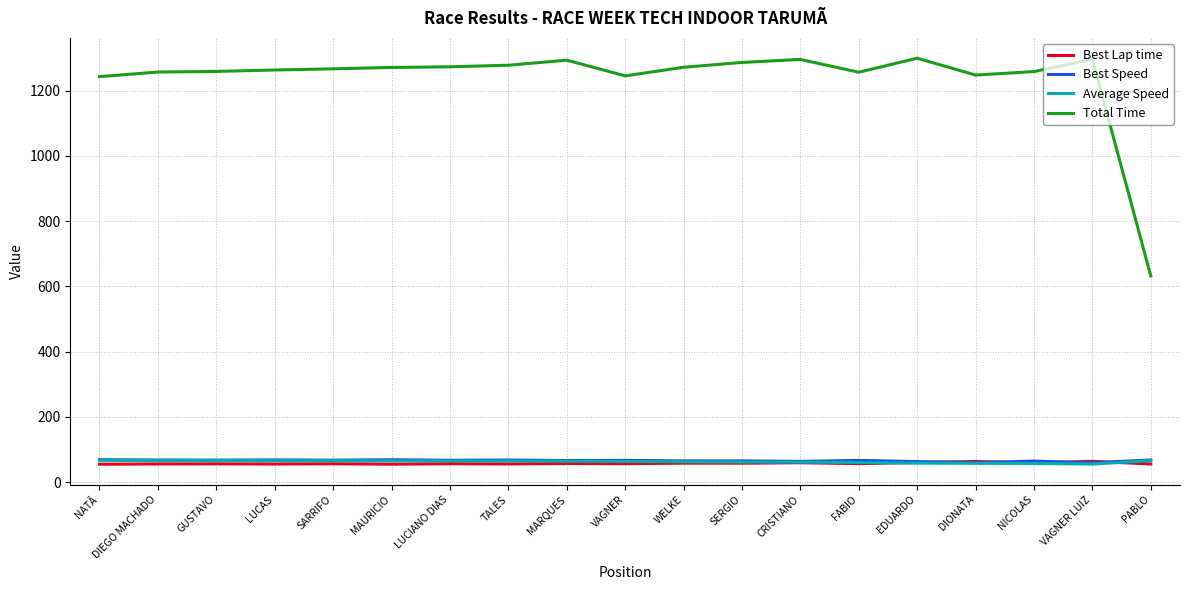

Which category has the lowest value in the Total Time series?

PABLO